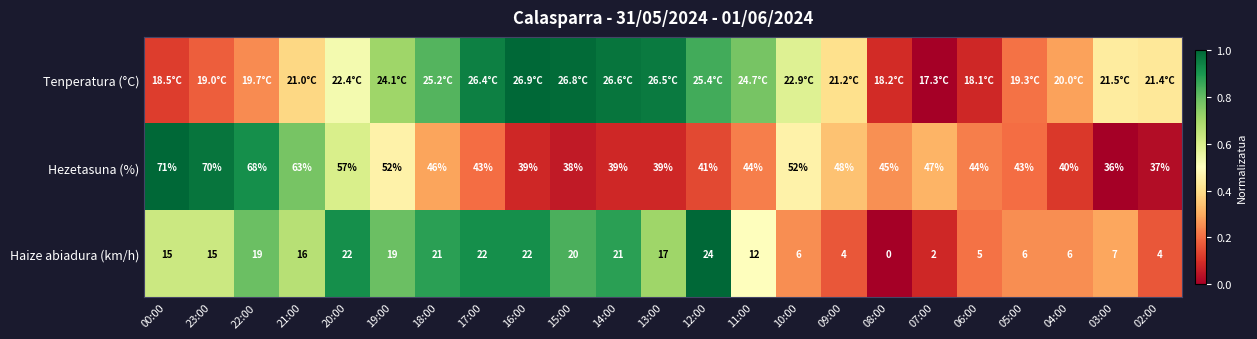

True or false: Hezetasuna (%) has a value of 0.3 at 17:00.

False